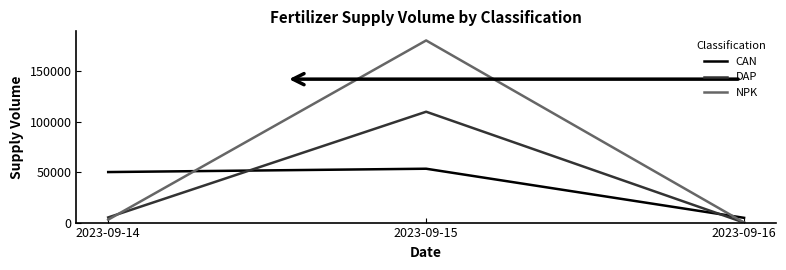

Rank the series by their maximum value, from lowest to highest.

CAN, DAP, NPK